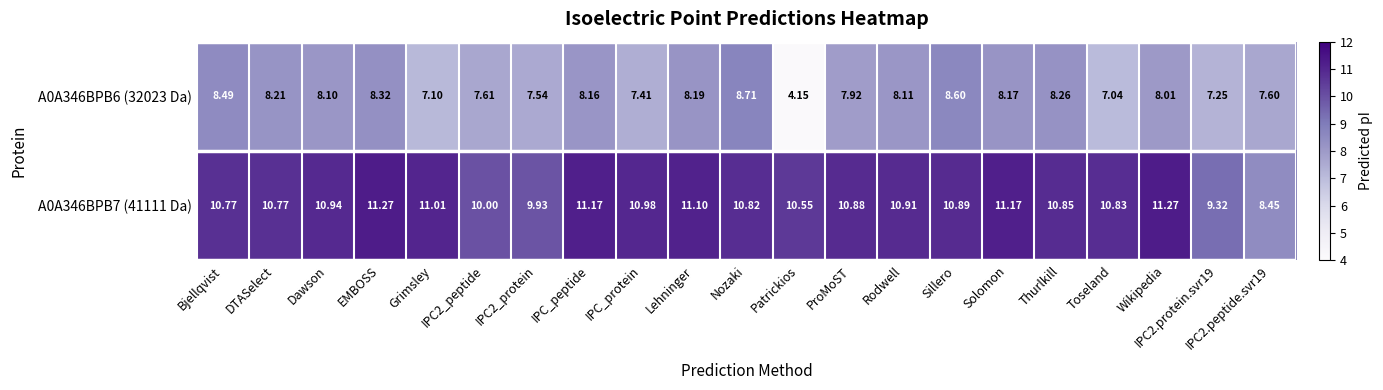

Which series changed the most between Grimsley and Sillero?

A0A346BPB6 (32023 Da)